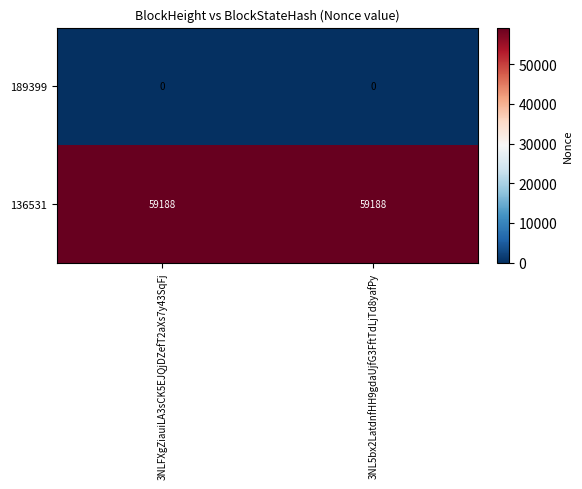

Is the value of 136531 at 3NLFXgZiauiLA3sCK5EJQjDZefT2aXs7y43SqFj greater than the value of 189399 at 3NLFXgZiauiLA3sCK5EJQjDZefT2aXs7y43SqFj?

Yes